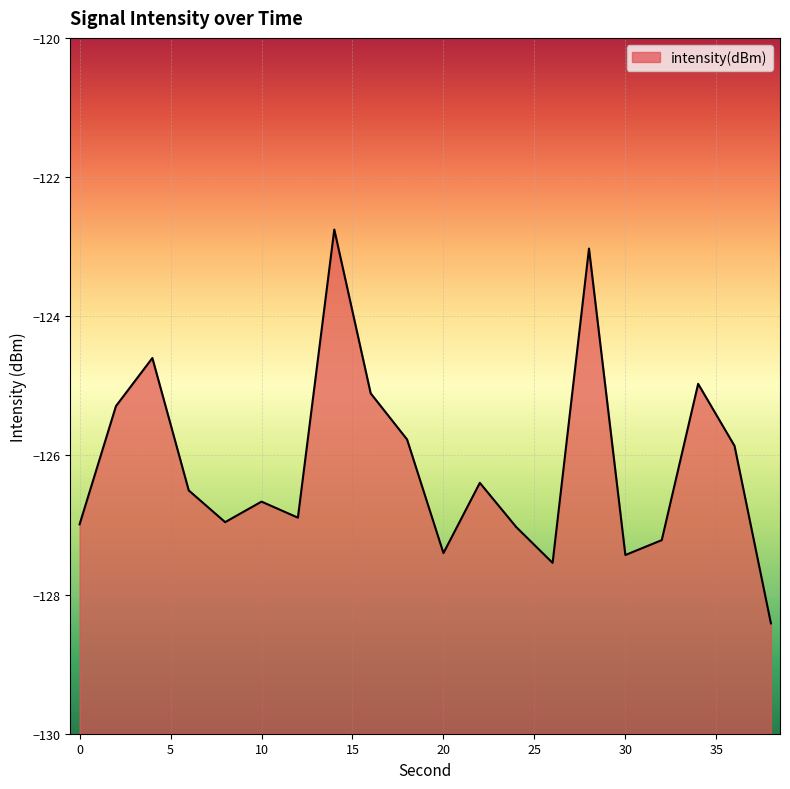

What is the value of the 4th point from the left?

-126.5